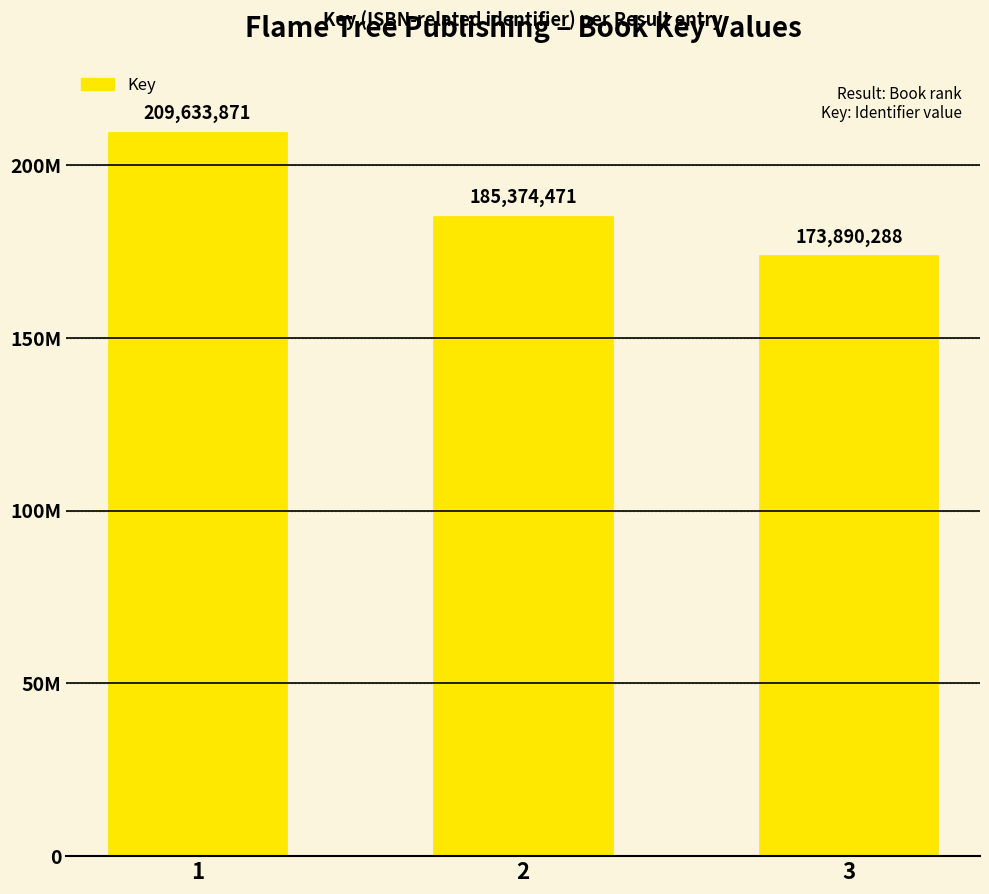

What is the greatest value displayed?

209633871